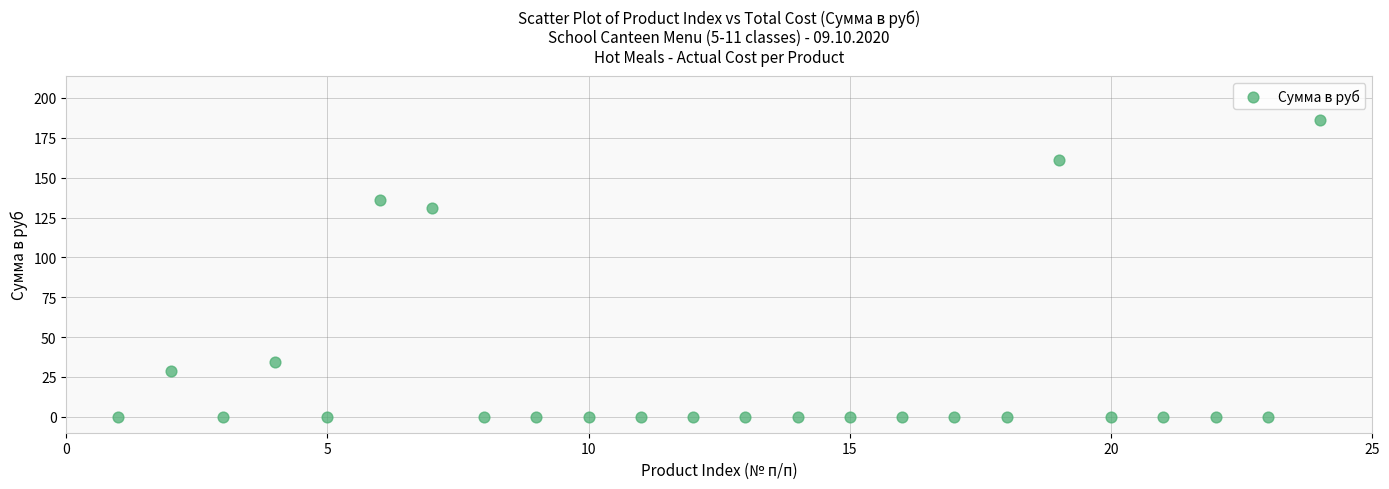

What is the range of Y values (max minus min)?

186.0